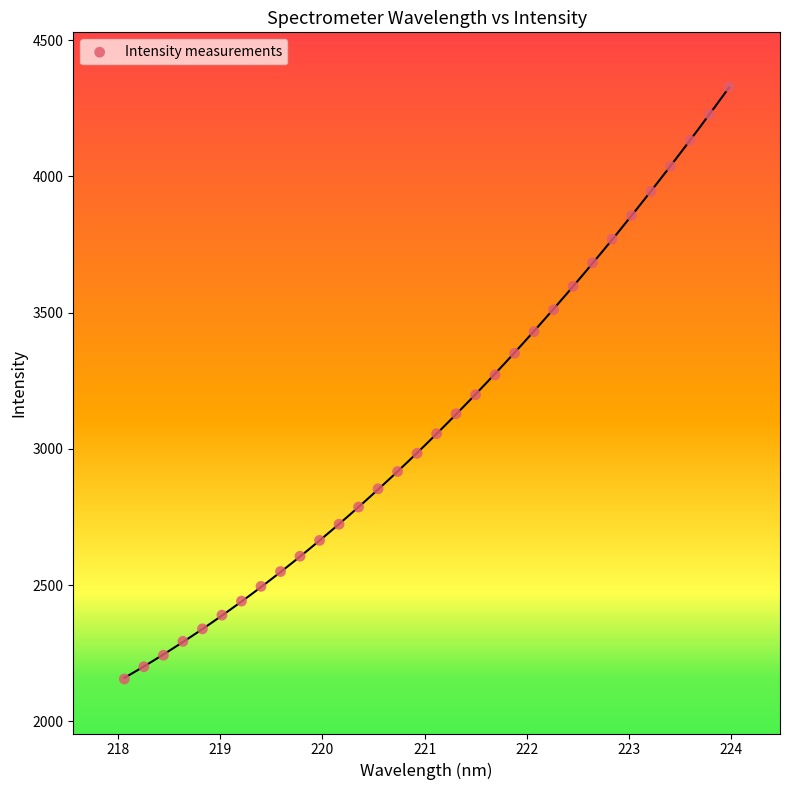

What is the range of X values (max minus min)?

5.9